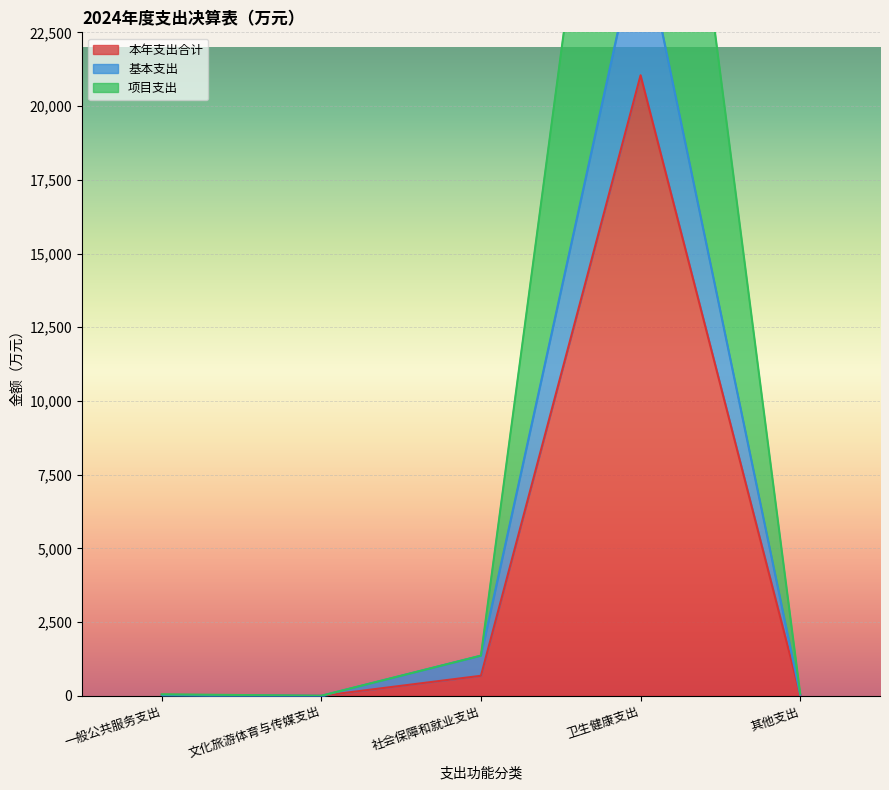

True or false: 基本支出 and 项目支出 cross at least once.

False